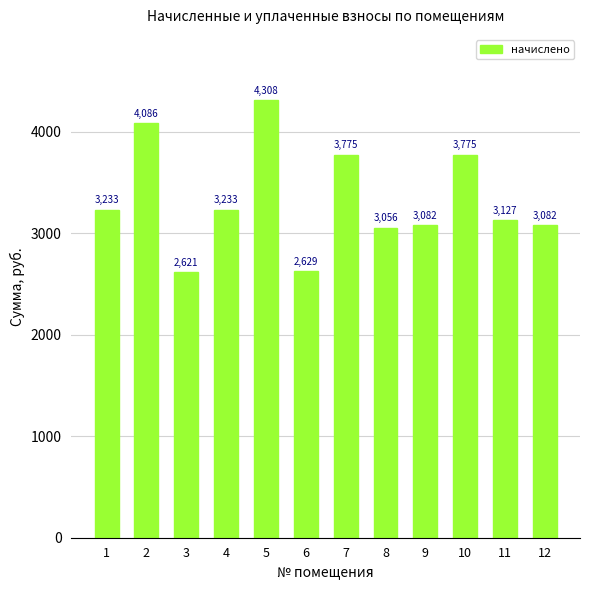

True or false: the data shows 4086.2 at 2.

True